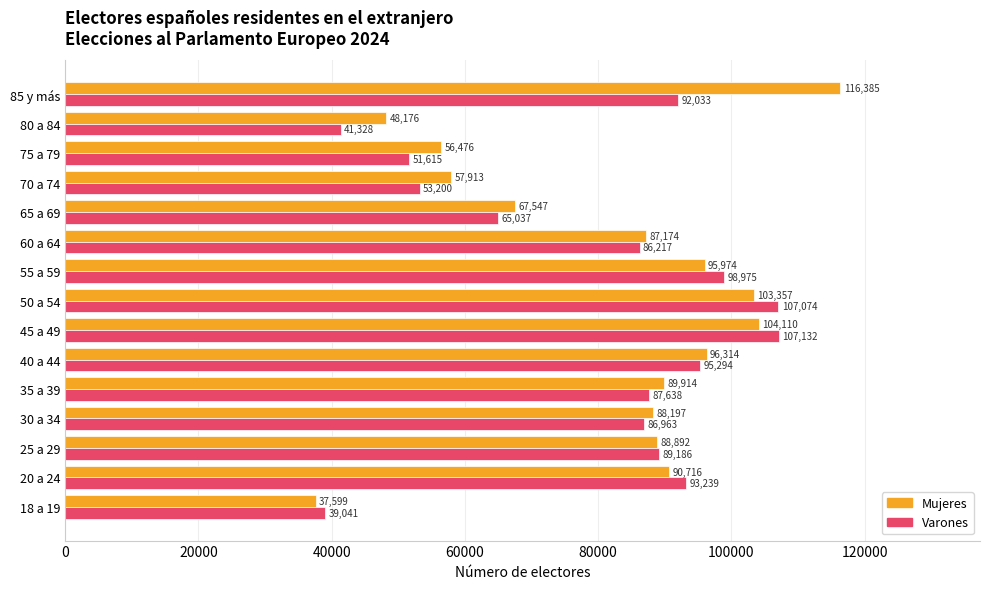

What is the smallest value displayed?

37599